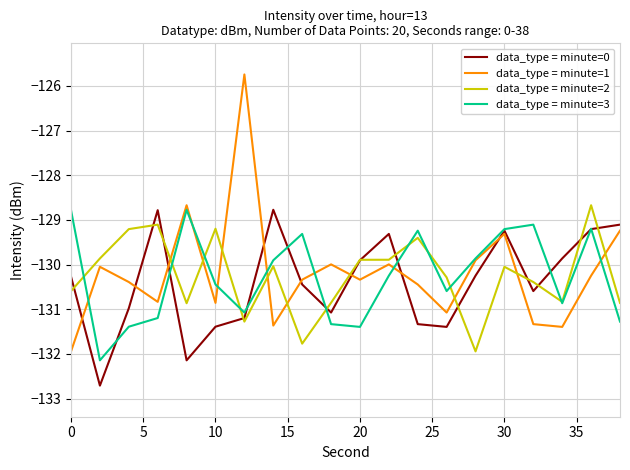

After their last crossing, which series has the higher values: data_type = minute=1 or data_type = minute=2?

data_type = minute=1